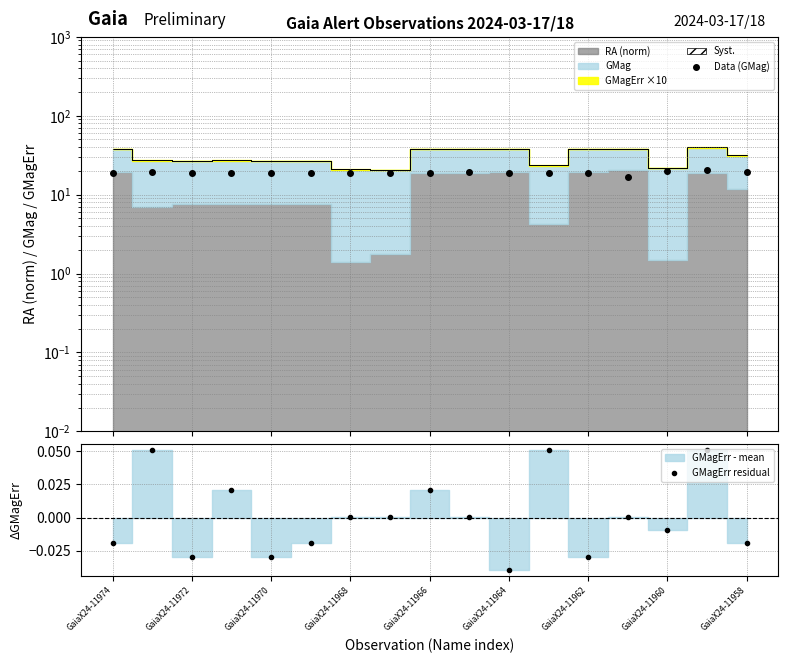

The value of Data (GMag) at 11 is 18.8. True or false?

True